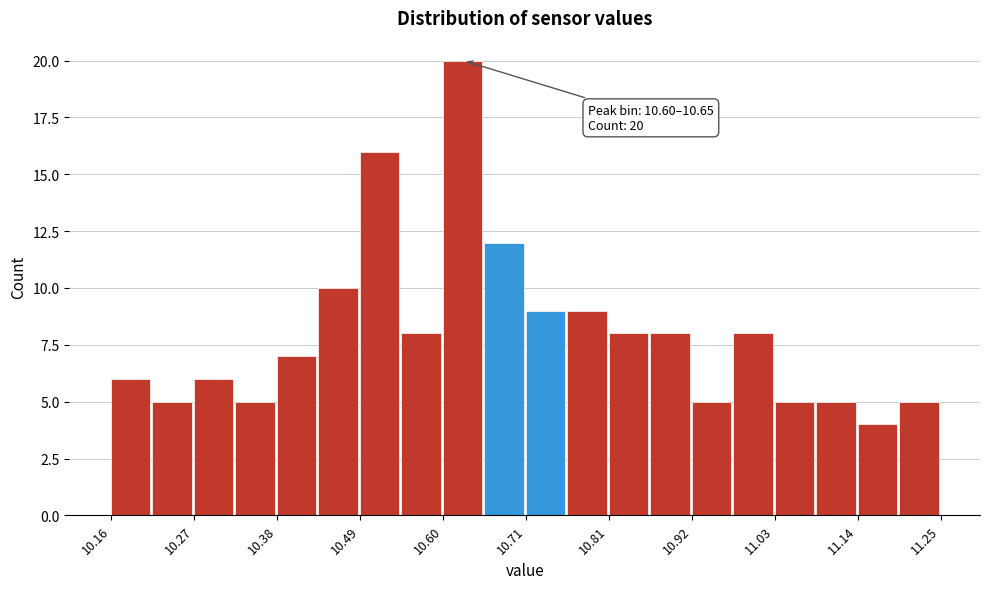

Read against the x-axis, roughly where is the centre of the tallest bar?

10.62